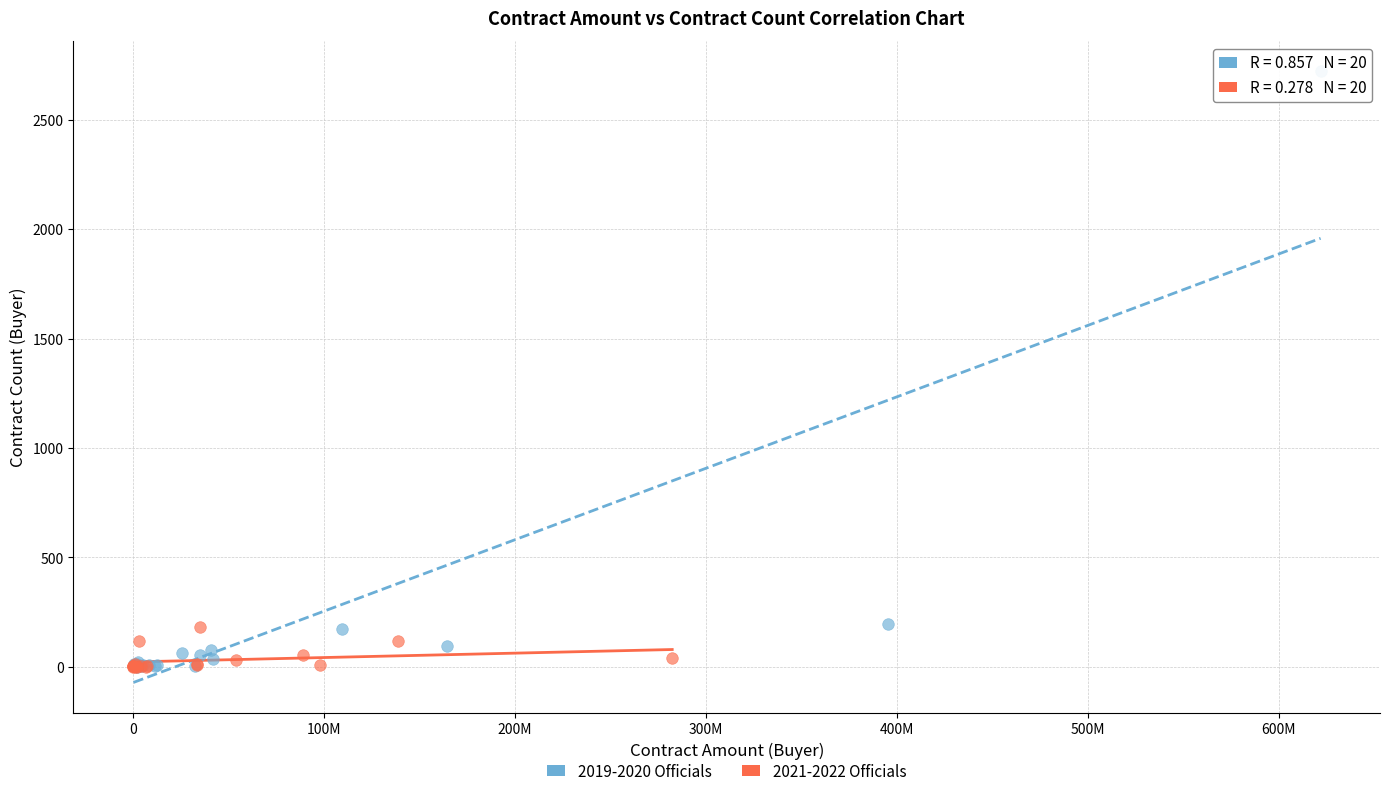

Which series contains the highest Y value?

2019-2020 Officials